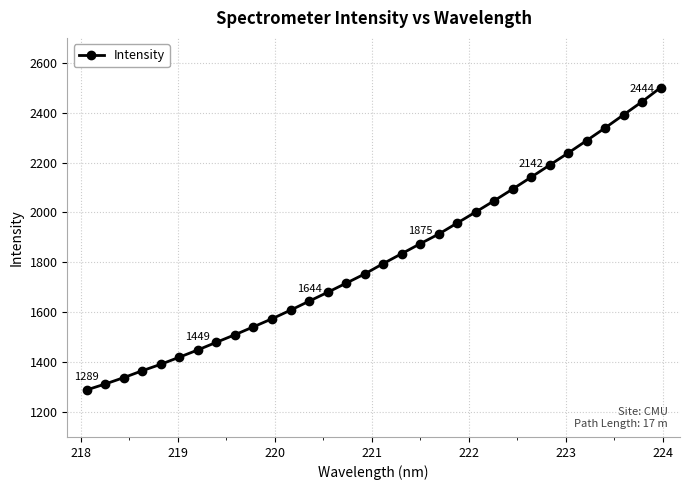

What is the difference between the second highest and second lowest values?

1132.0